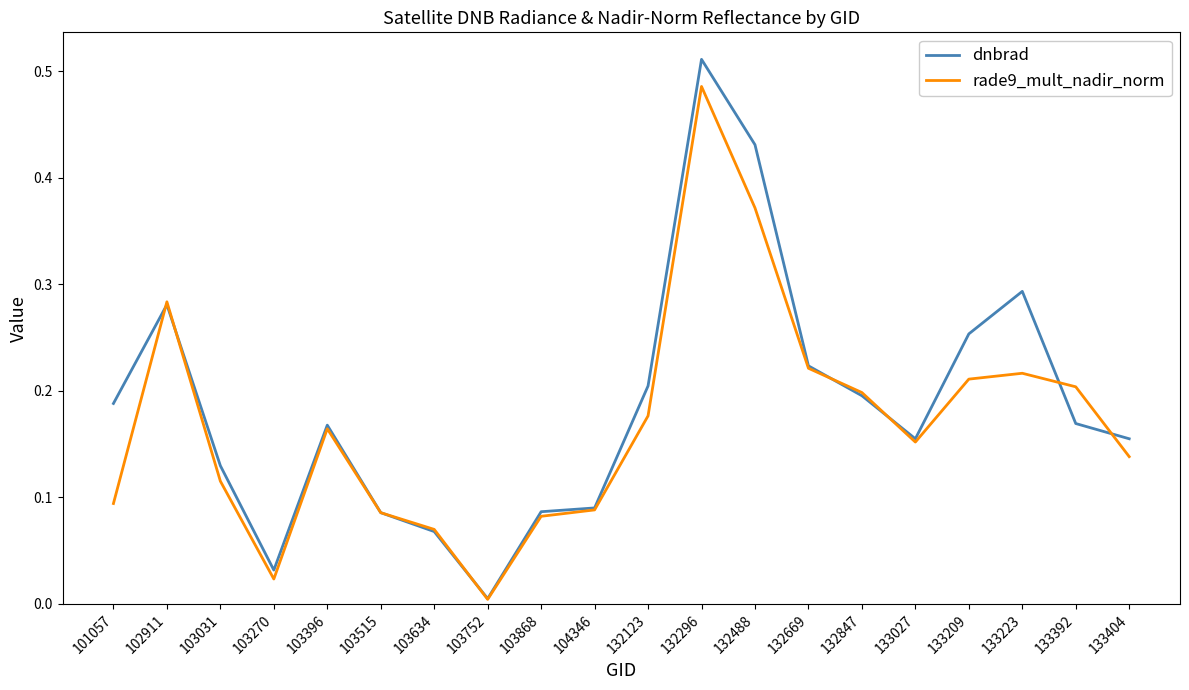

At which category is the sum across all series the highest?

132296